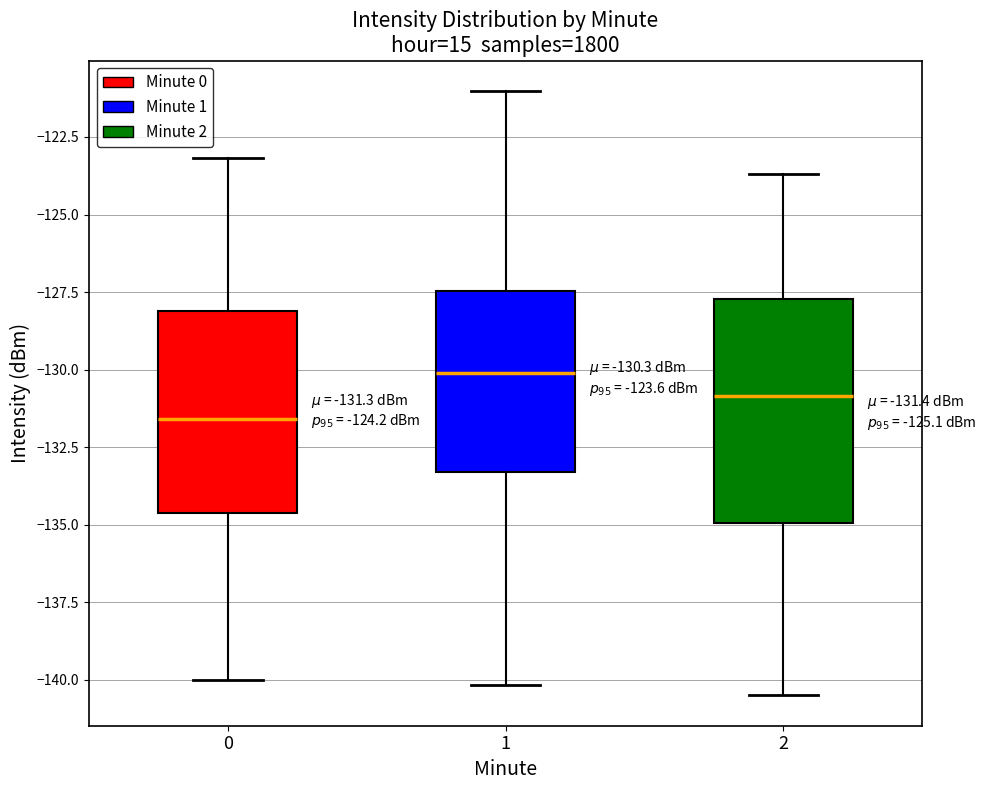

Which box is the tallest, from its lower edge to its upper edge?

2